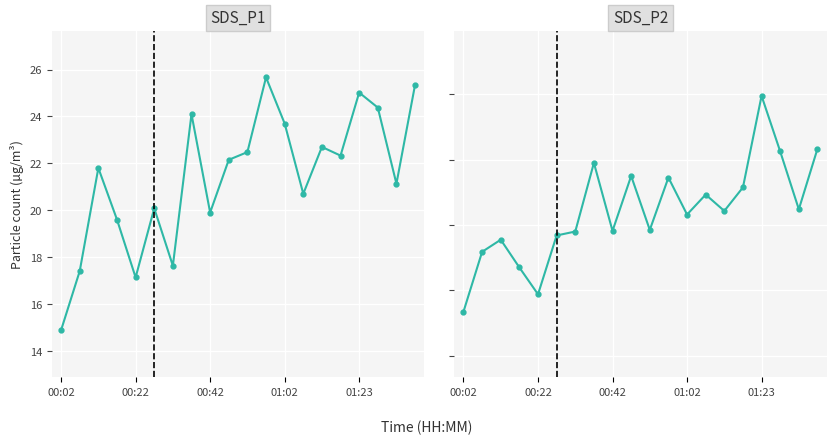

Where does the SDS_P2 series first go above 14?

7